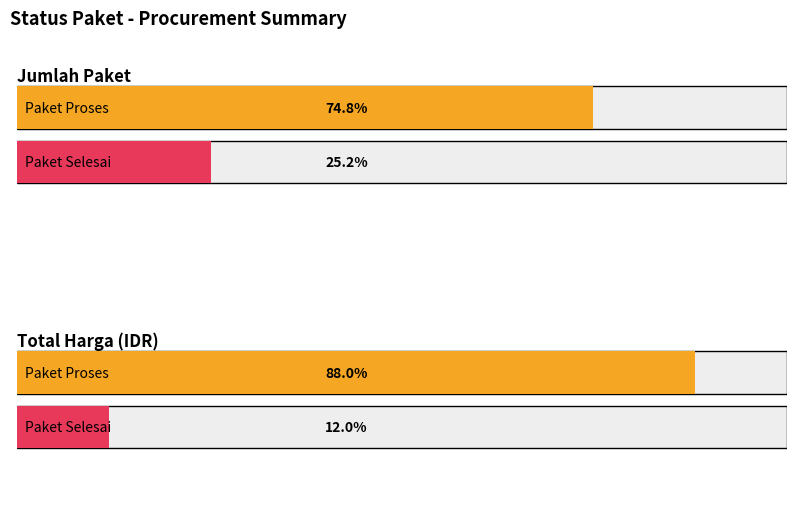

The value of Average utilization at 4 is 235062282. True or false?

False